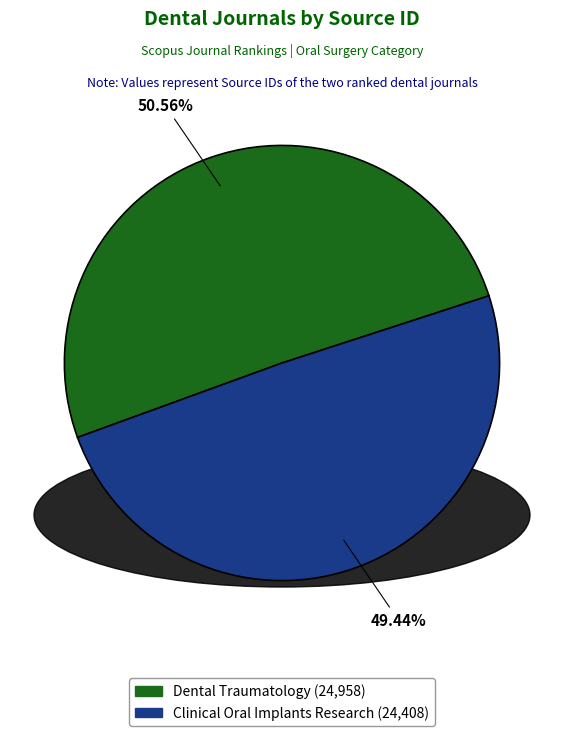

Is there a majority slice in this chart?

Yes